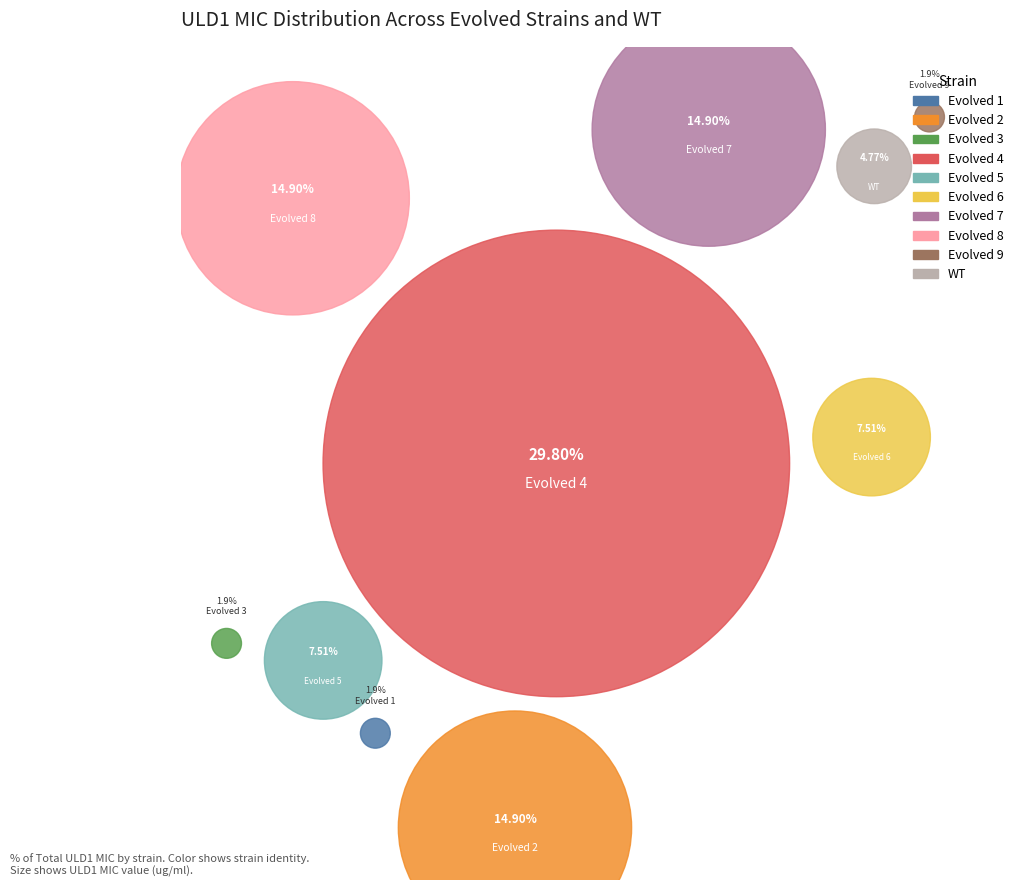

Is Evolved 3 the majority of the pie?

No